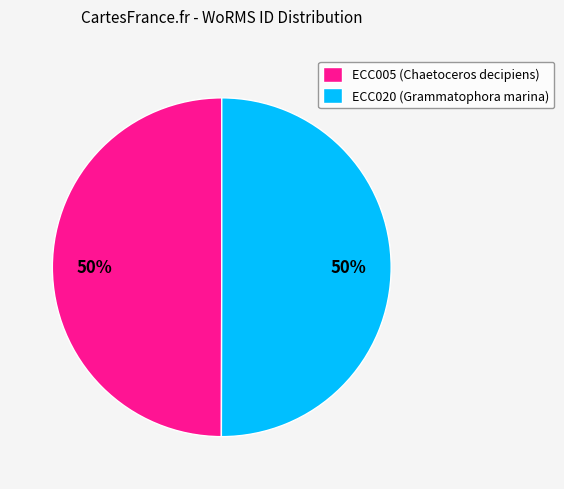

What percentage is the ECC020 (Grammatophora marina) slice, to the nearest percent?

50%